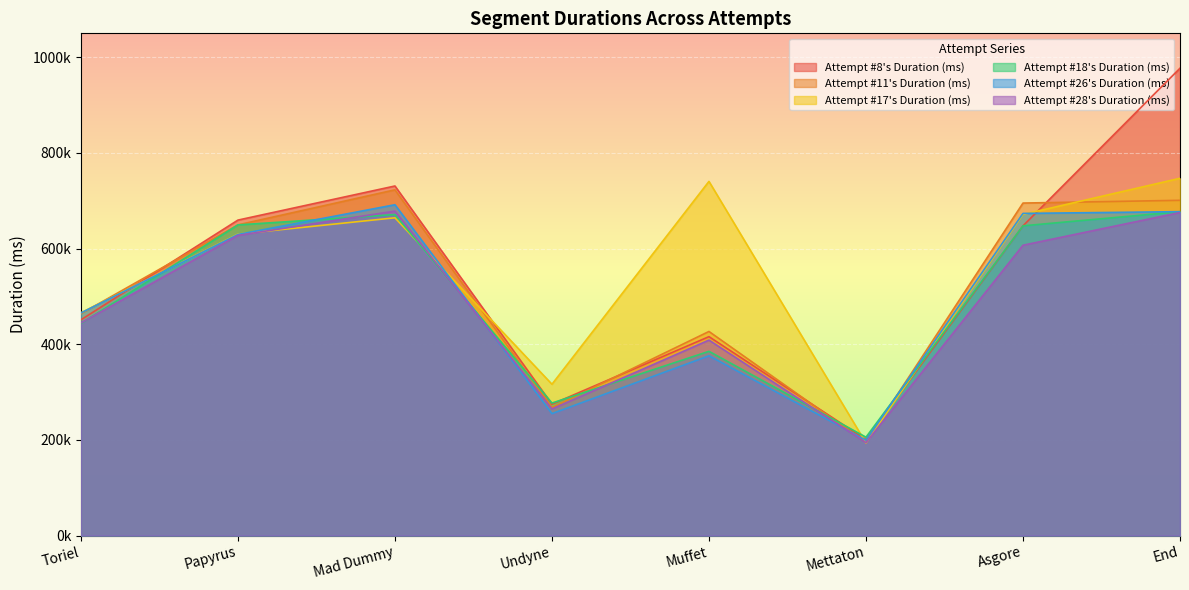

Rank the series by their maximum value, from lowest to highest.

Attempt #18's Duration (ms), Attempt #28's Duration (ms), Attempt #26's Duration (ms), Attempt #11's Duration (ms), Attempt #17's Duration (ms), Attempt #8's Duration (ms)